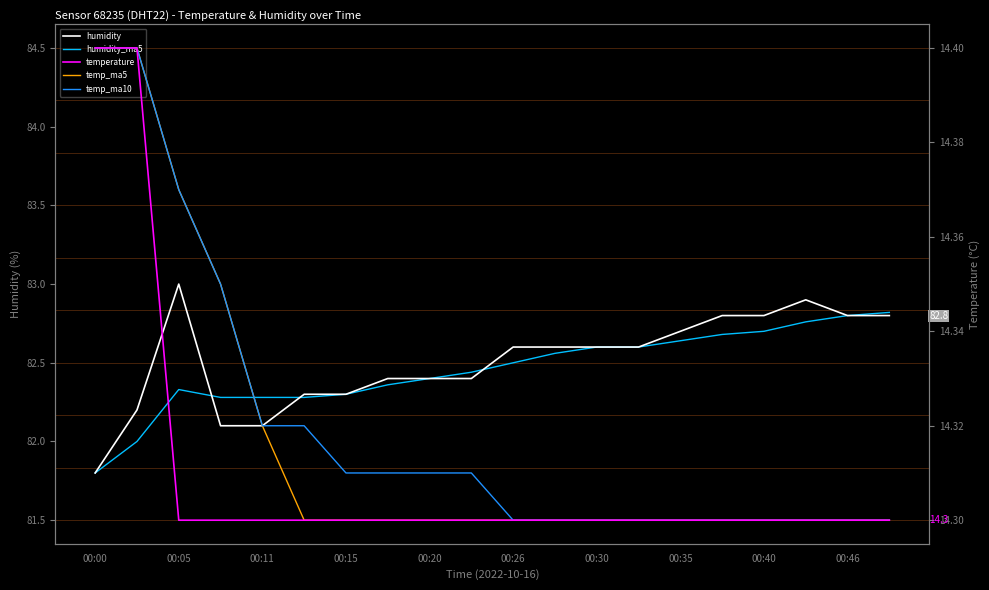

How many lines are shown in the chart?

5